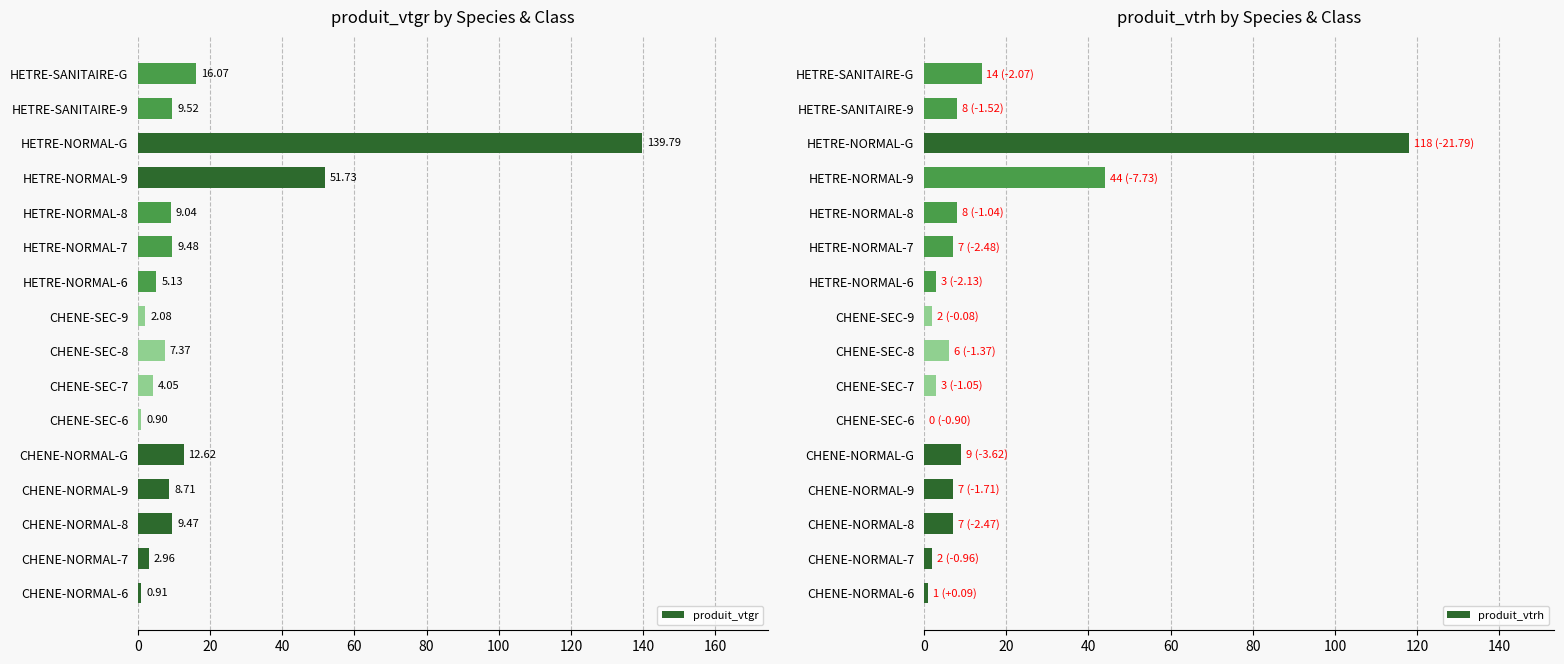

Which series has the largest total across all categories?

produit_vtgr